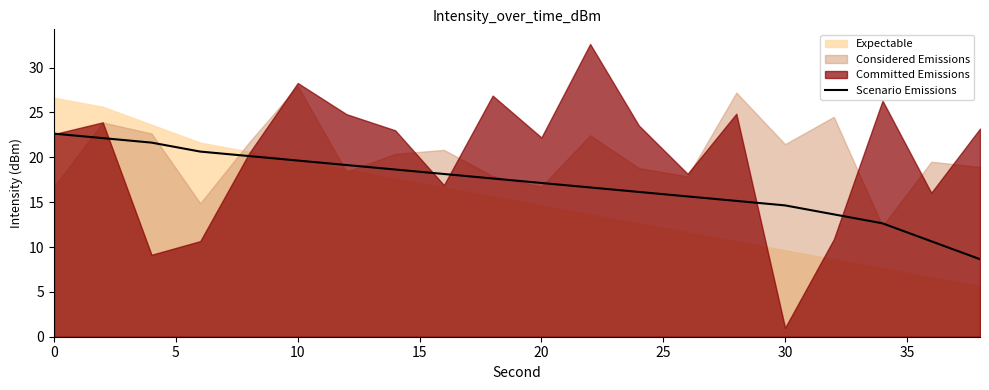

What is the value of the 19th point from the left?

10.6